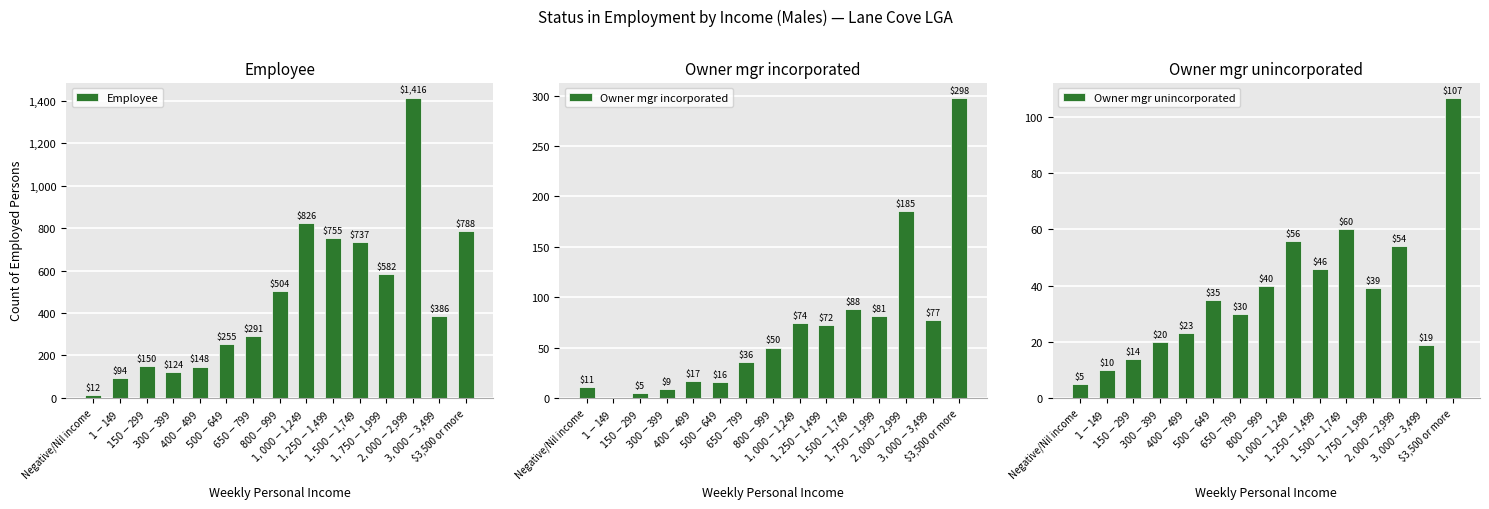

Reading left to right, list all the values displayed in this chart.

Employee: 12	94	150	124	148	255	291	504	826	755	737	582	1416	386	788
Owner mgr incorporated: 11	0	5	9	17	16	36	50	74	72	88	81	185	77	298
Owner mgr unincorporated: 5	10	14	20	23	35	30	40	56	46	60	39	54	19	107